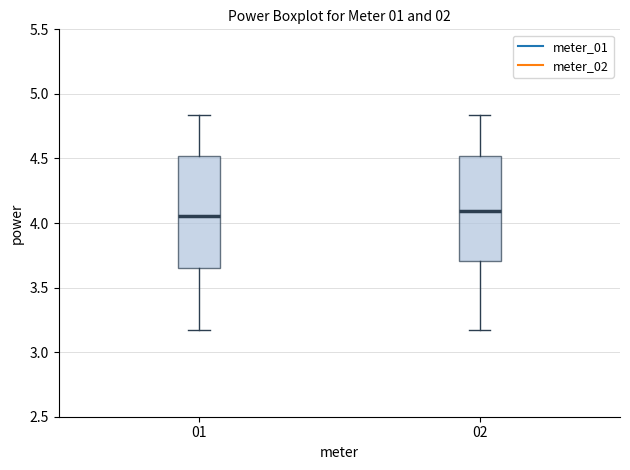

Where is the lower edge of the box at x = 02 on the y-axis? The values are not printed on the chart, so give them approximately, as read against the axis.

3.70